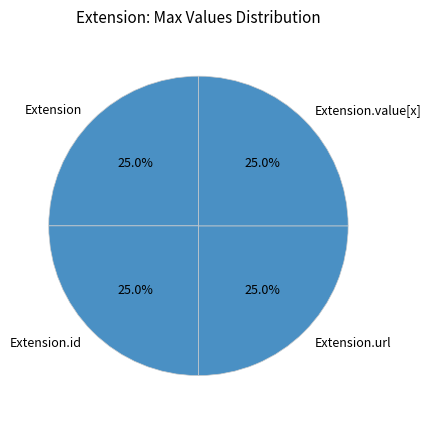

Approximately how many times larger is the value at Extension.value[x] compared to Extension?

1.0